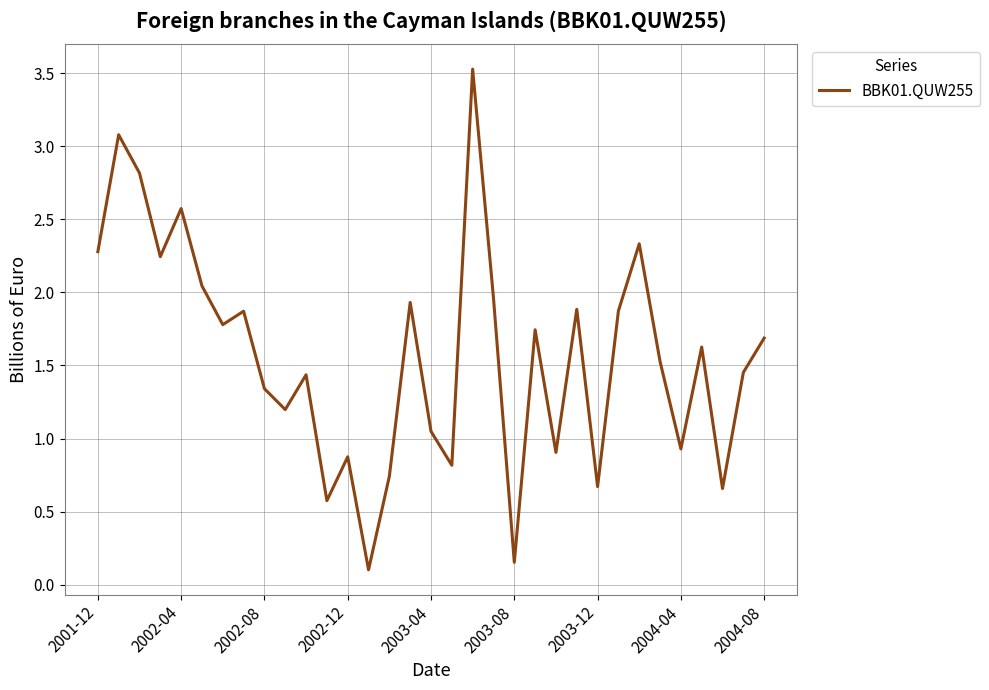

What is the greatest value displayed?

3.5